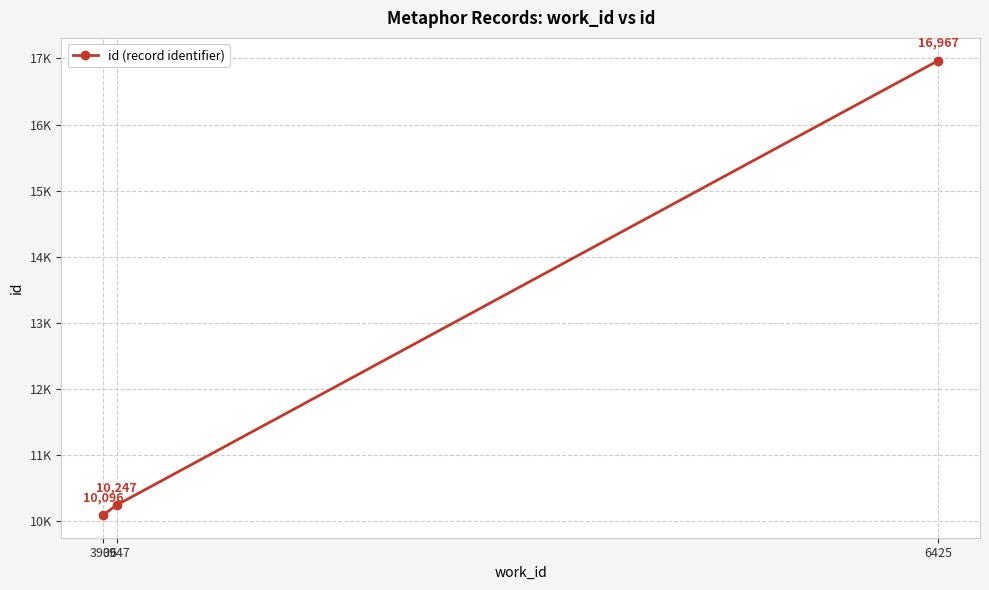

Is this an area chart (filled region under the line)?

No